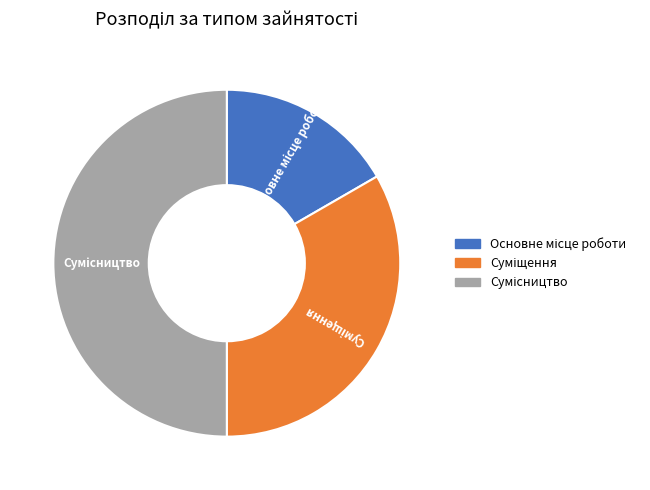

How much of the chart is everything except Сумісництво?

50.0%